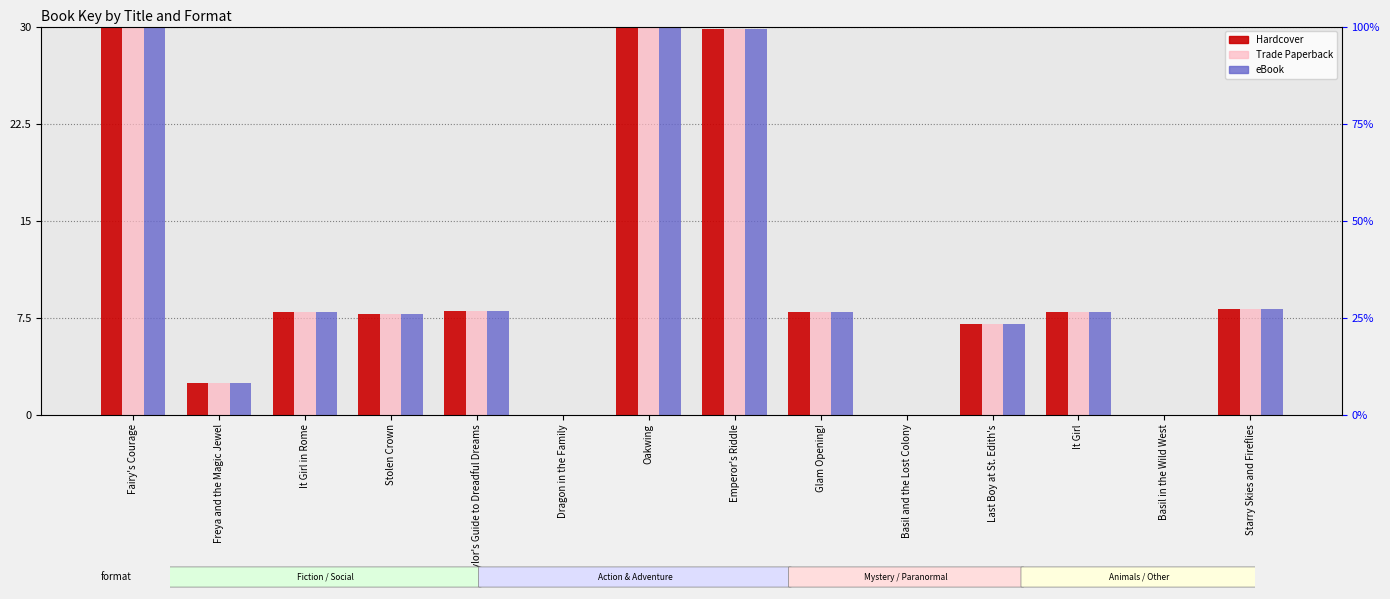

Reading left to right, list all the values displayed in this chart.

Hardcover: Fairy's Courage=30.0	Freya and the Magic Jewel=2.4	It Girl in Rome=7.9	Stolen Crown=7.8	Baylor's Guide to Dreadful Dreams=8.0	Dragon in the Family=0.0	Oakwing=30.0	Emperor's Riddle=29.8	Glam Opening!=7.9	Basil and the Lost Colony=0.0	Last Boy at St. Edith's=7.0	It Girl=7.9	Basil in the Wild West=0.0	Starry Skies and Fireflies=8.2
Trade Paperback: Fairy's Courage=30.0	Freya and the Magic Jewel=2.4	It Girl in Rome=7.9	Stolen Crown=7.8	Baylor's Guide to Dreadful Dreams=8.0	Dragon in the Family=0.0	Oakwing=30.0	Emperor's Riddle=29.8	Glam Opening!=7.9	Basil and the Lost Colony=0.0	Last Boy at St. Edith's=7.0	It Girl=7.9	Basil in the Wild West=0.0	Starry Skies and Fireflies=8.2
eBook: Fairy's Courage=30.0	Freya and the Magic Jewel=2.4	It Girl in Rome=7.9	Stolen Crown=7.8	Baylor's Guide to Dreadful Dreams=8.0	Dragon in the Family=0.0	Oakwing=30.0	Emperor's Riddle=29.8	Glam Opening!=7.9	Basil and the Lost Colony=0.0	Last Boy at St. Edith's=7.0	It Girl=7.9	Basil in the Wild West=0.0	Starry Skies and Fireflies=8.2